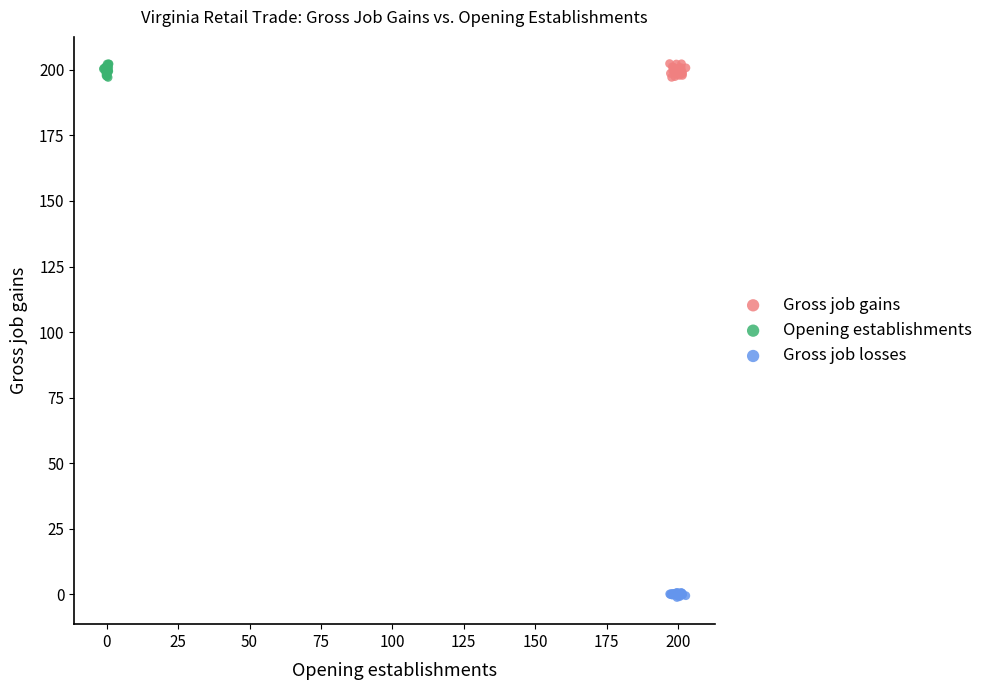

Which series contains the lowest Y value?

Gross job losses